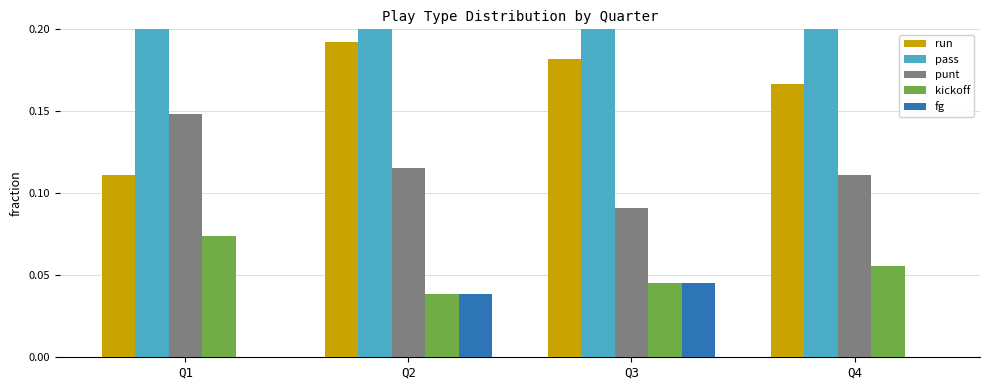

What is the maximum value shown in the chart?

0.7